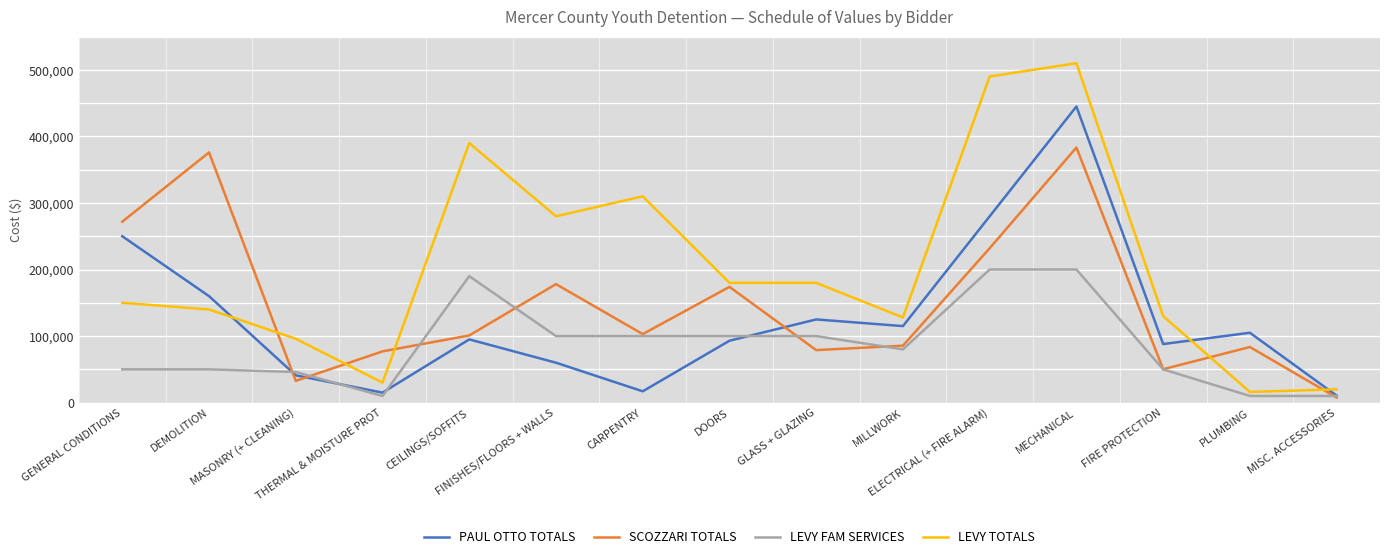

What is the total value across all series at DEMOLITION?

725967